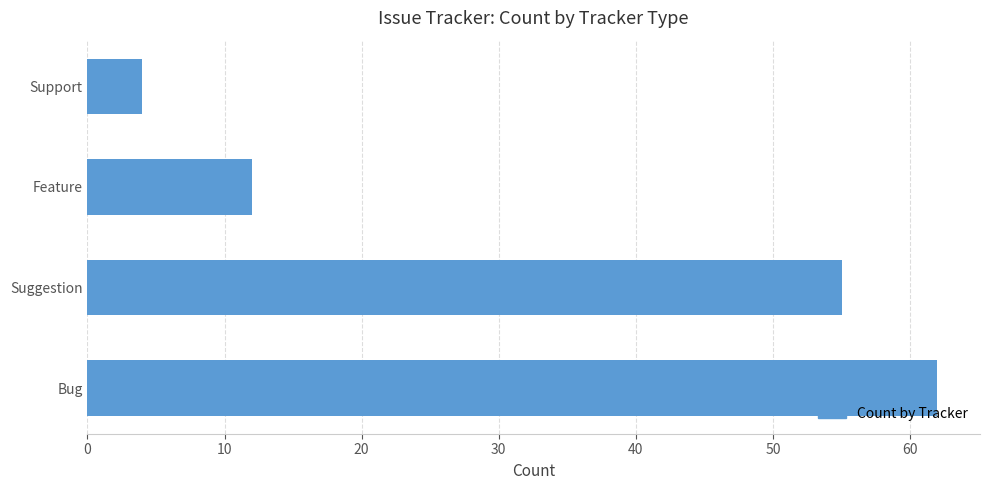

What is the sum of all values?

133